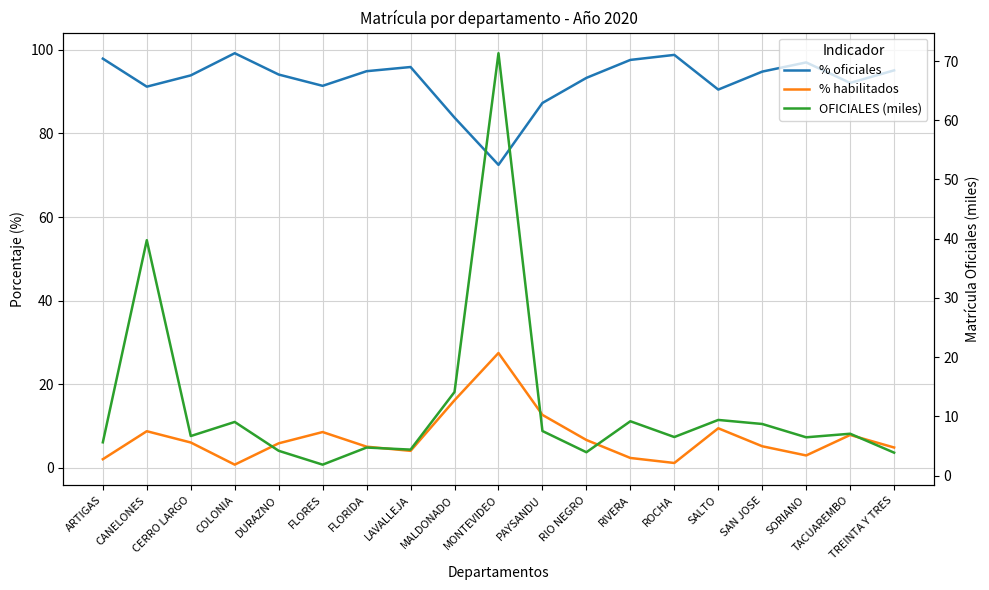

Which label corresponds to the largest value in the chart?

COLONIA